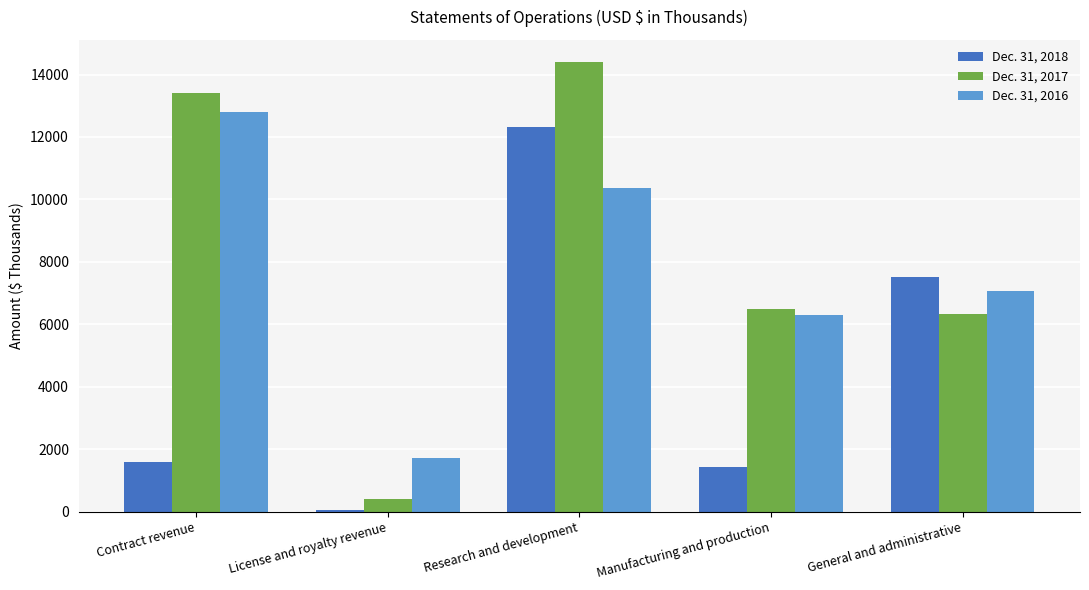

True or false: Dec. 31, 2016 has a value of 2904 at Research and development.

False